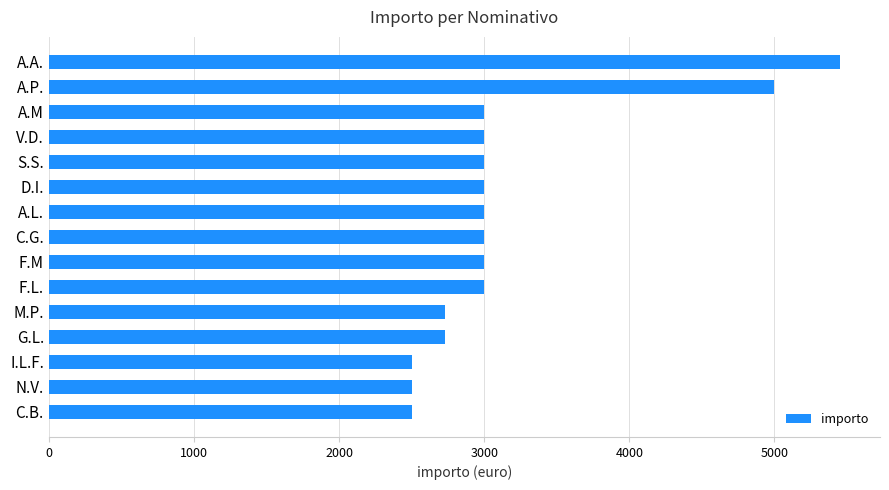

What is the change in value from N.V. to S.S.?

+500.0